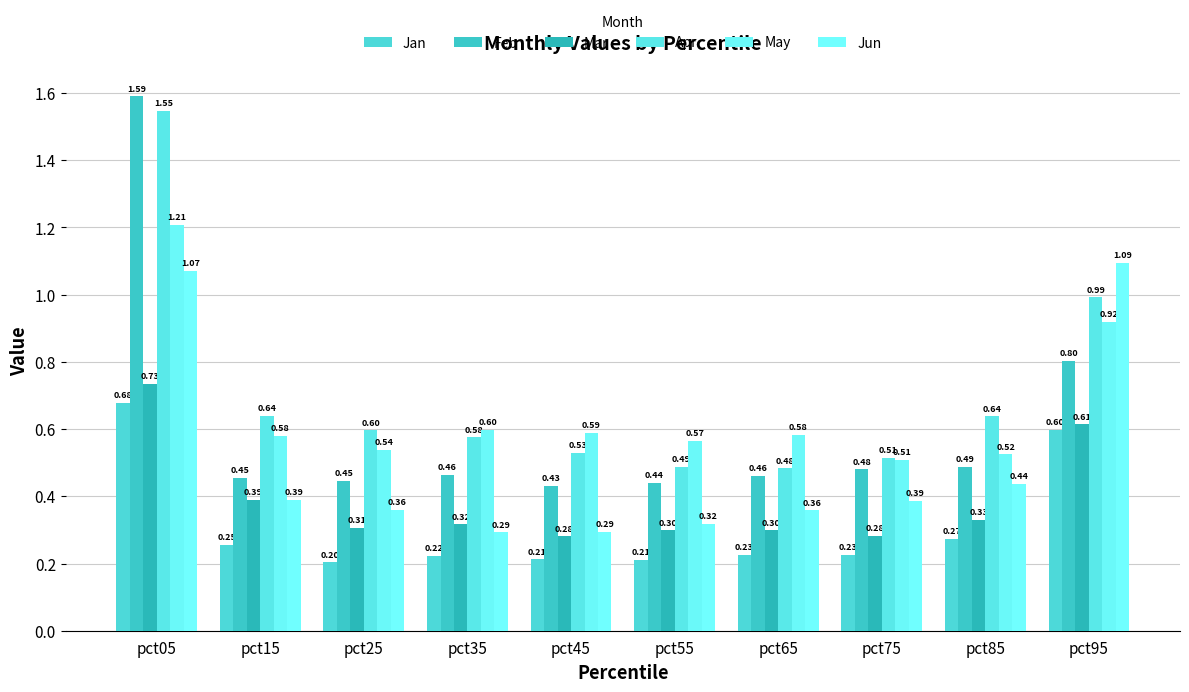

What is the total value across all series at pct45?

2.3